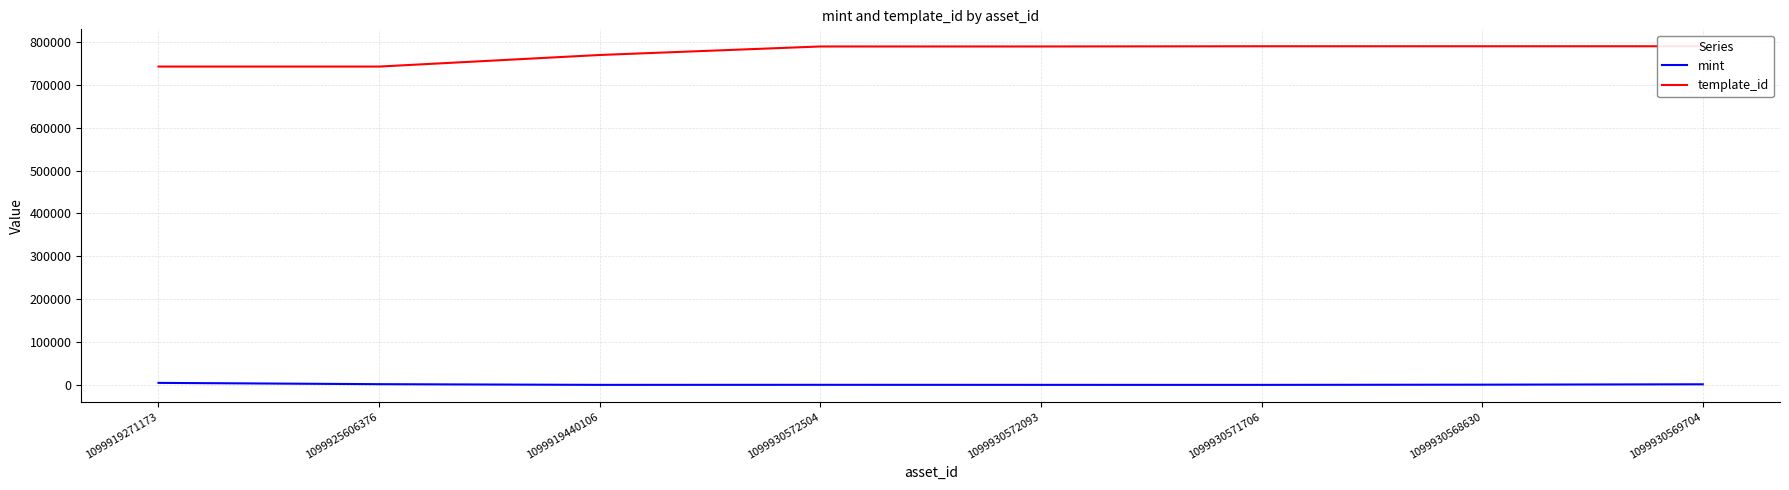

How many values in the mint series are below 721?

4